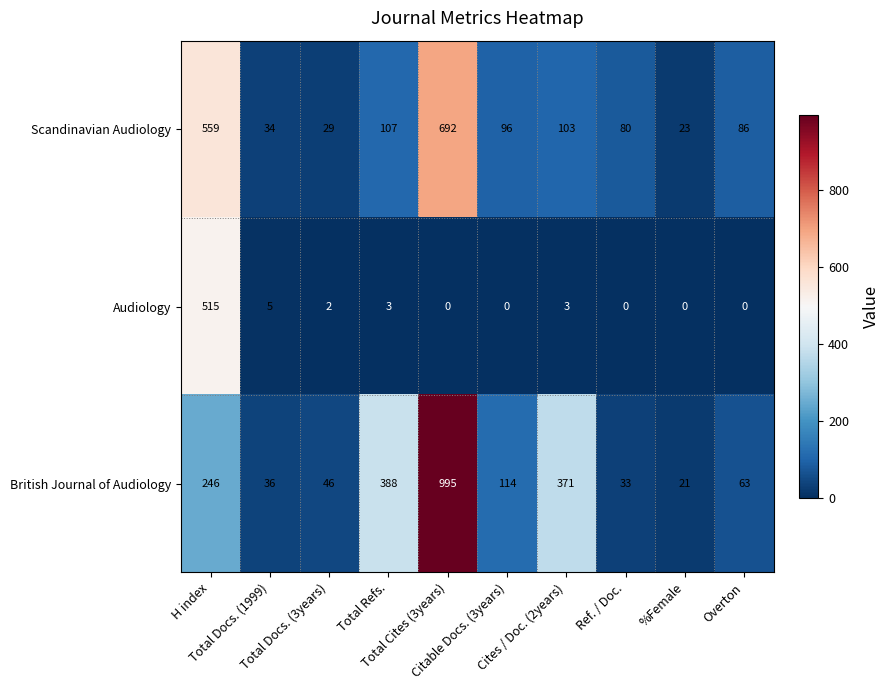

Which series has the largest range (max minus min)?

British Journal of Audiology